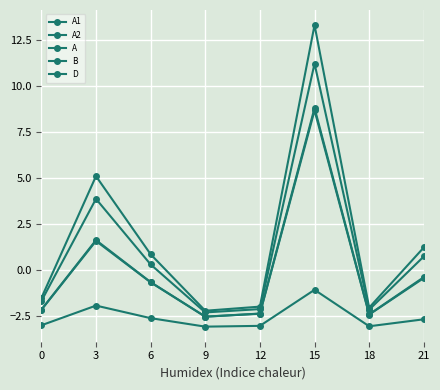

True or false: D and A2 cross at least once.

False